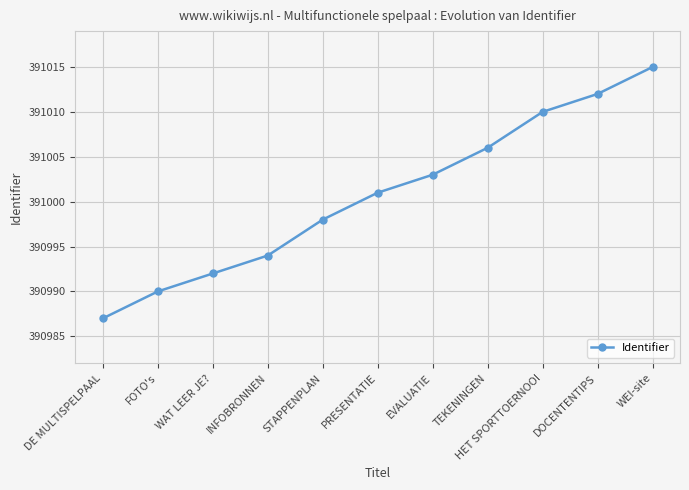

What is the greatest value displayed?

391015